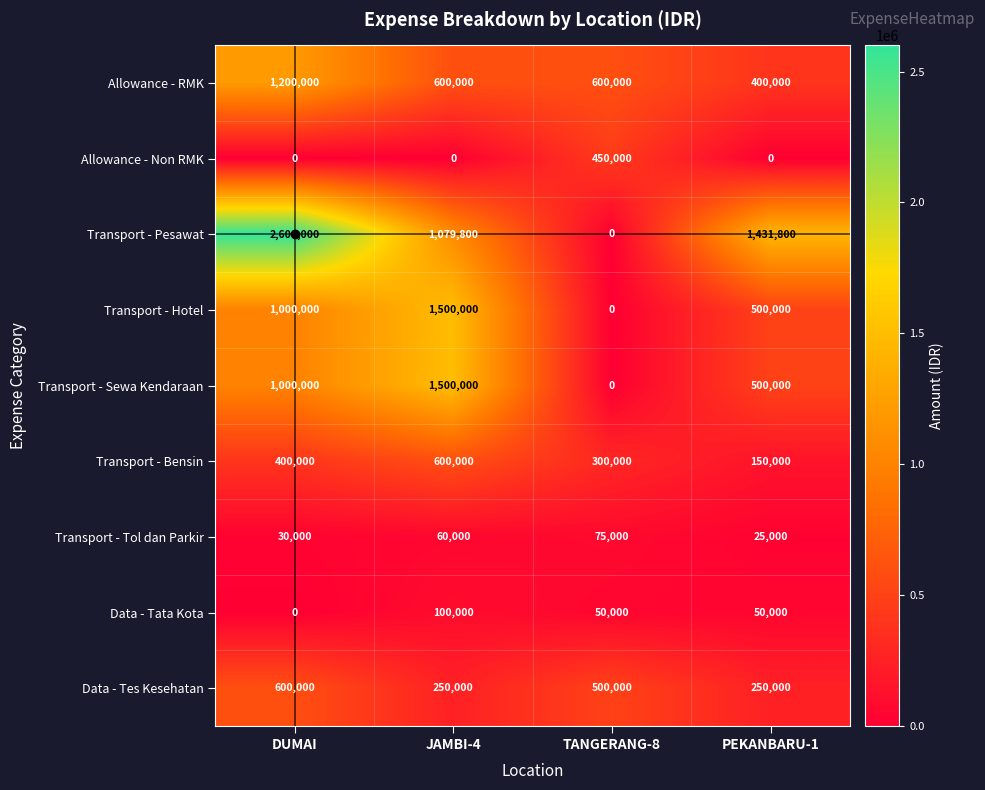

How many distinct data groups are displayed?

9